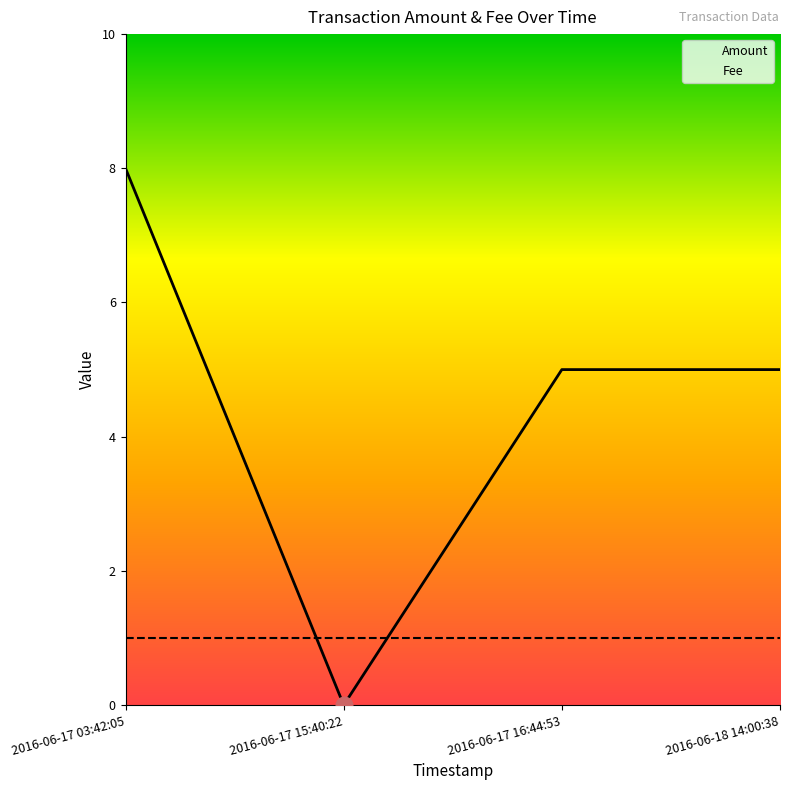

Rank the categories by value from lowest to highest.

2016-06-17 15:40:22, 2016-06-17 16:44:53, 2016-06-18 14:00:38, 2016-06-17 03:42:05